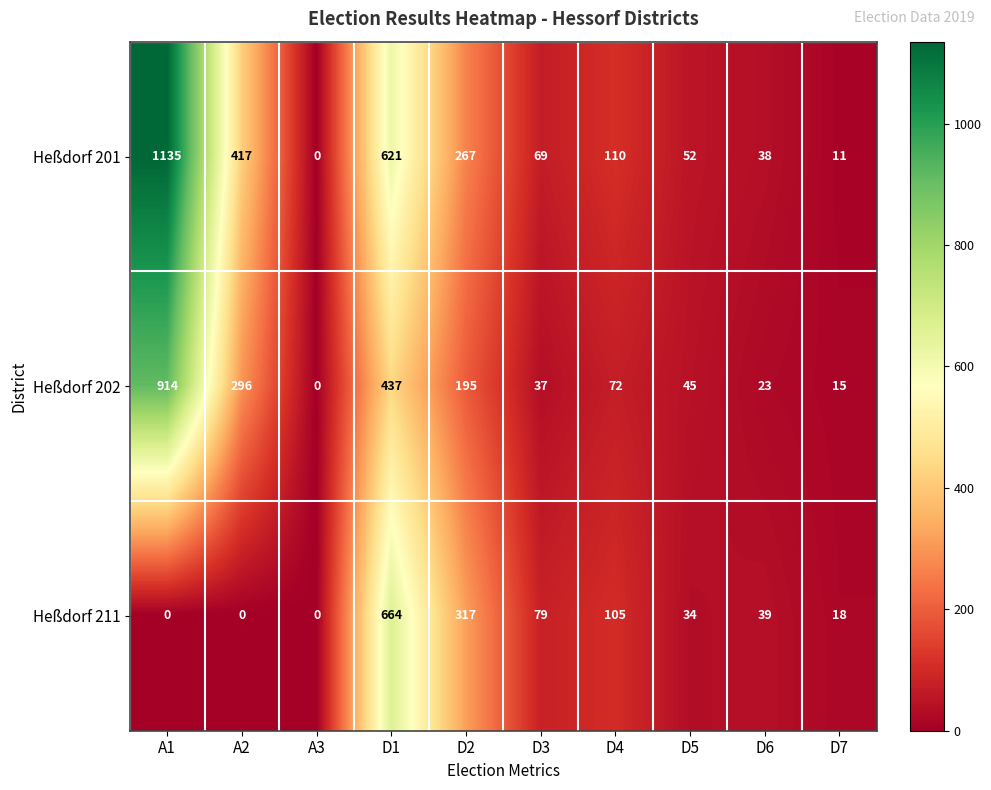

Reading left to right, list all the values displayed in this chart.

Heßdorf 201: A1=1135	A2=417	A3=0	D1=621	D2=267	D3=69	D4=110	D5=52	D6=38	D7=11
Heßdorf 202: A1=914	A2=296	A3=0	D1=437	D2=195	D3=37	D4=72	D5=45	D6=23	D7=15
Heßdorf 211: A1=0	A2=0	A3=0	D1=664	D2=317	D3=79	D4=105	D5=34	D6=39	D7=18